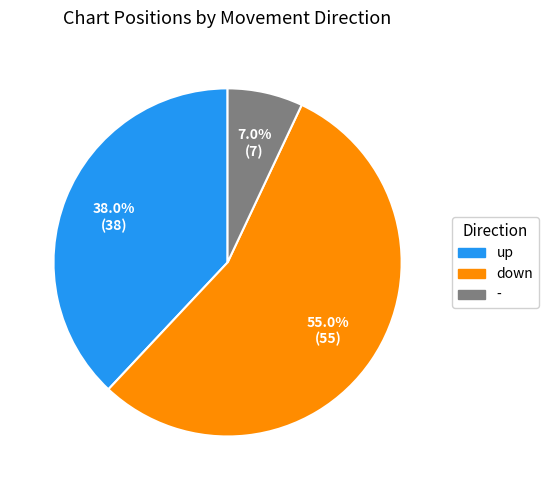

How many slices are in this pie chart?

3